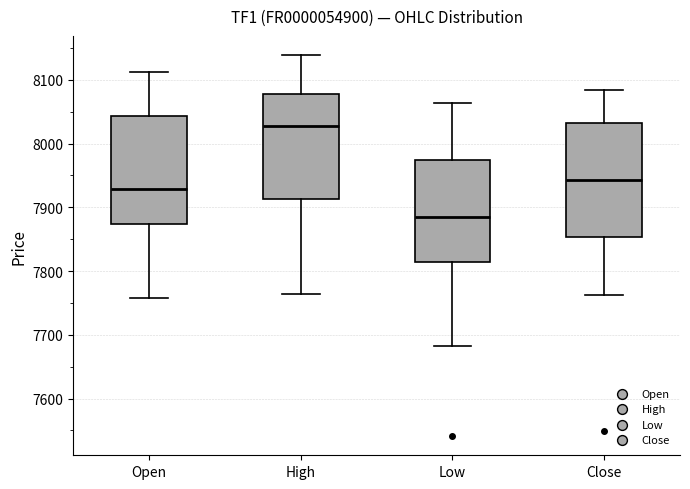

Which box is the tallest, from its lower edge to its upper edge?

Close